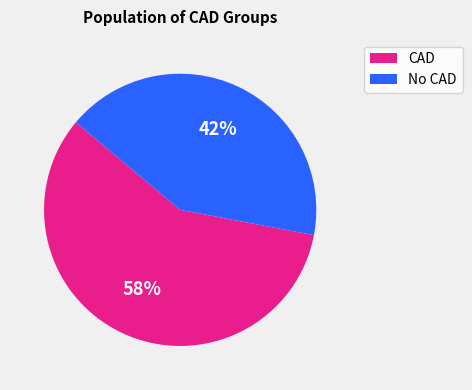

How many slices are in this pie chart?

2